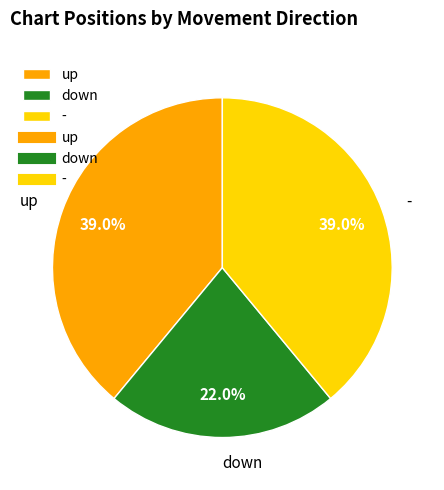

Does any single category account for the majority?

No